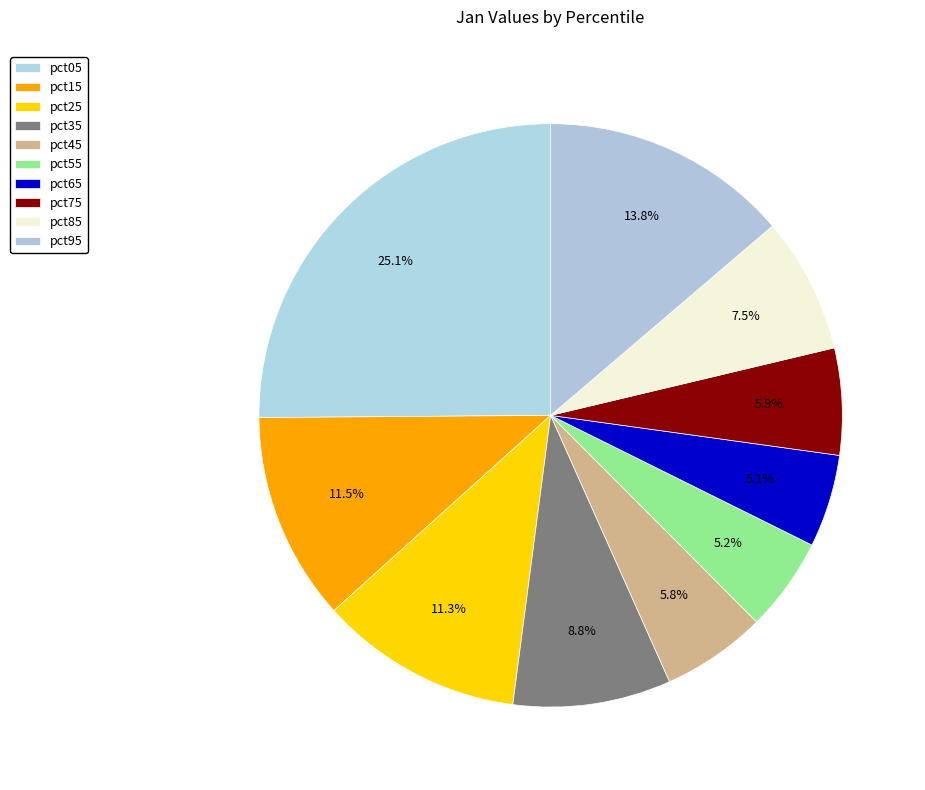

What is the smallest slice in the pie chart?

pct65